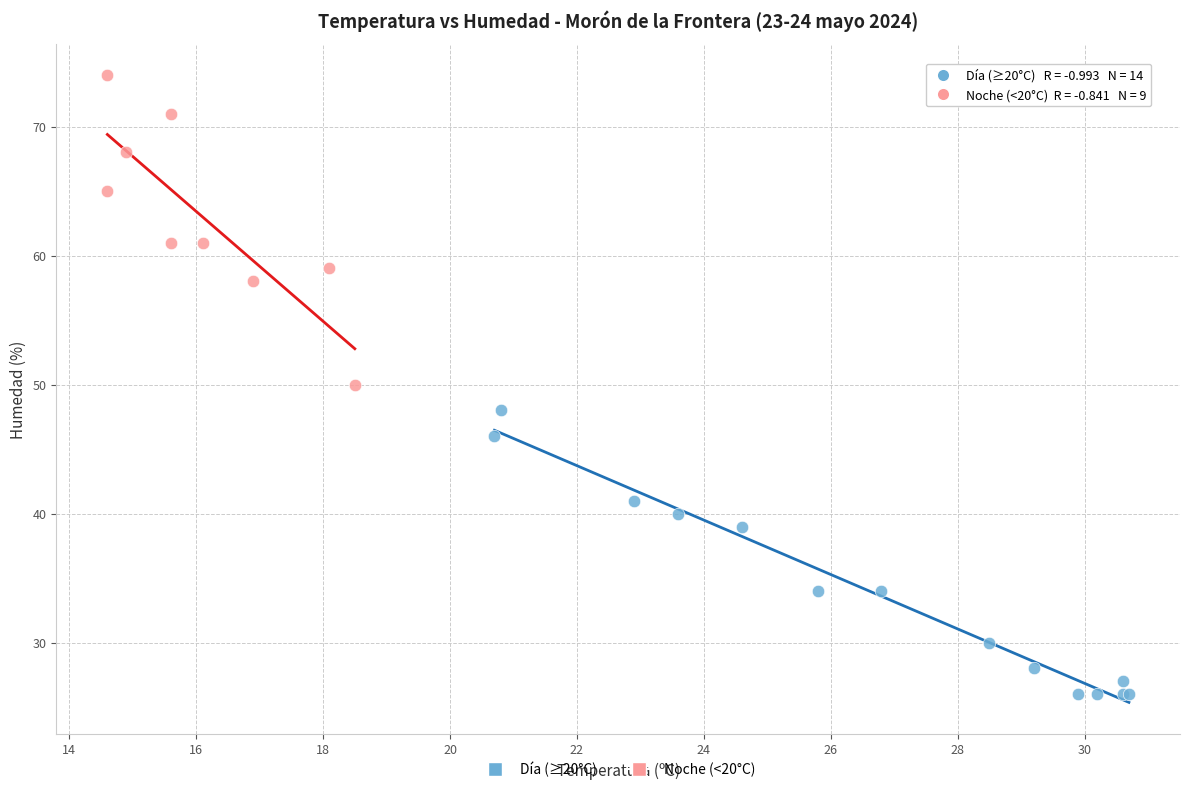

Which series has the largest Y range (max minus min)?

Noche (<20°C)